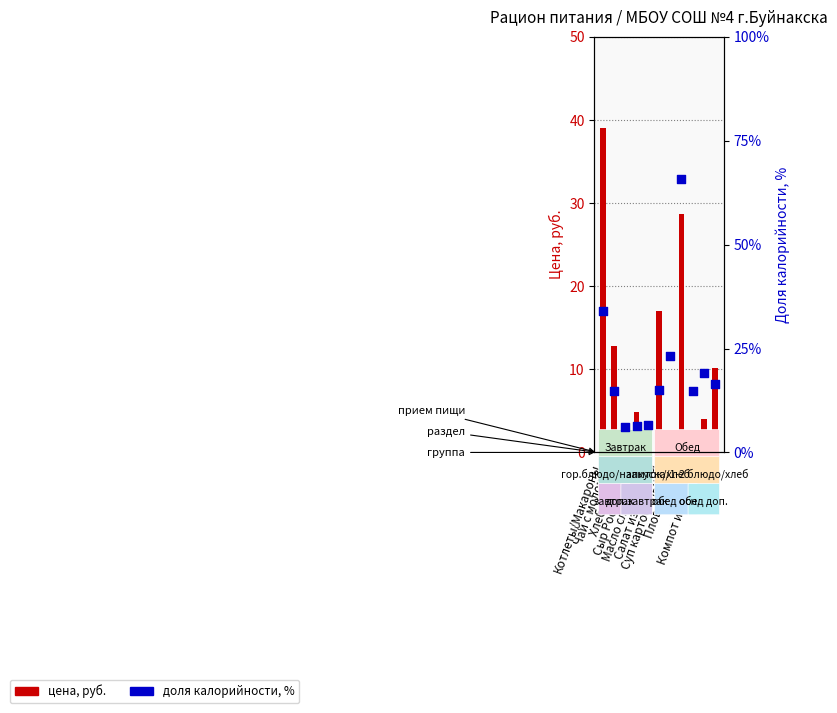

Which series has the widest spread of Y values?

доля калорийности, %